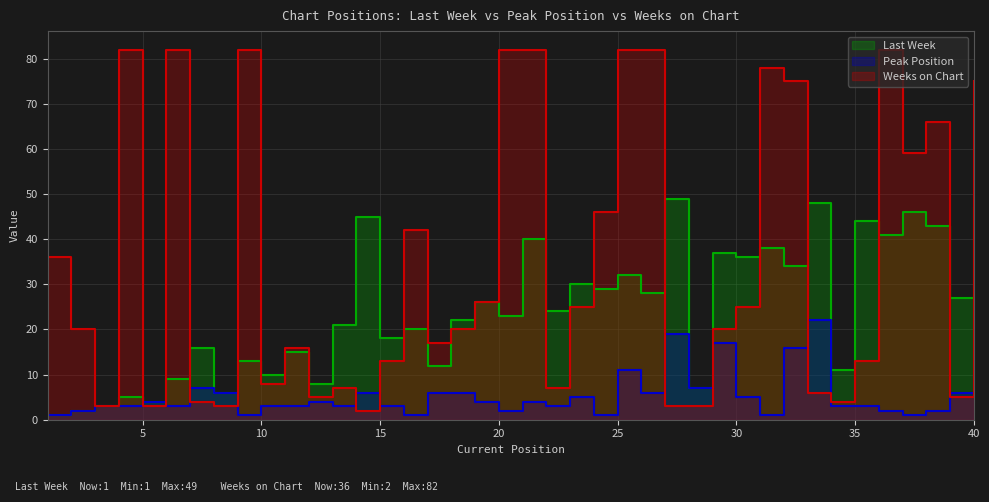

True or false: Weeks on Chart has a value of 28 at 20.

False